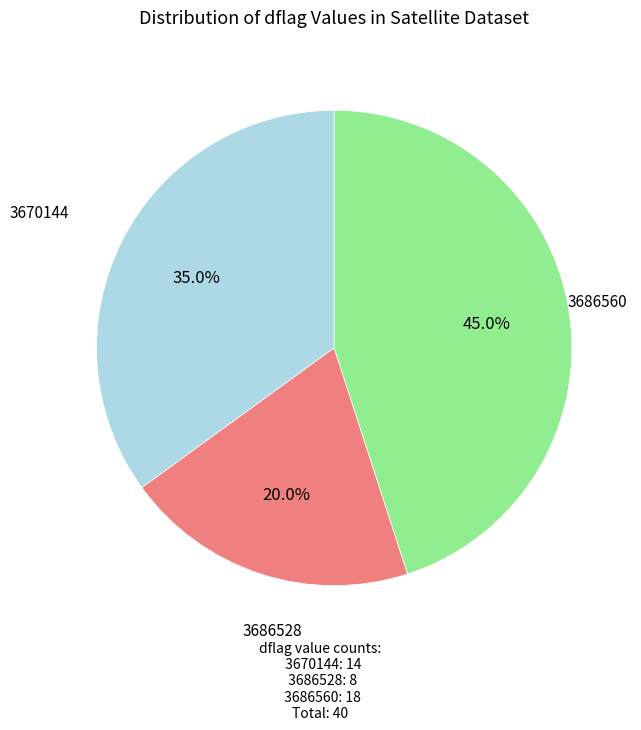

Is there a majority slice in this chart?

No